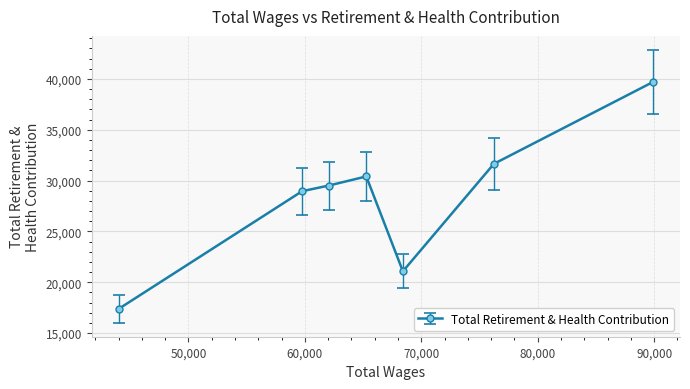

True or false: there are more than 0 points higher than both neighbors.

True